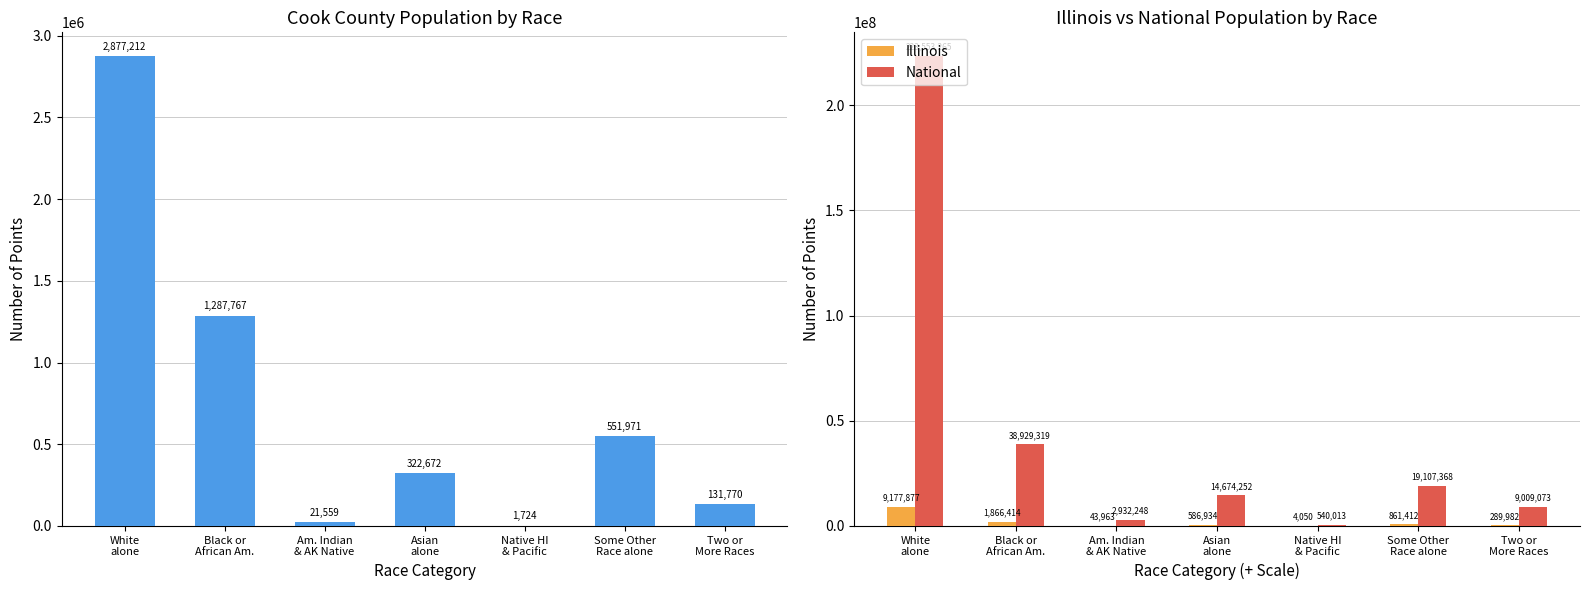

Which series has the largest total across all categories?

National